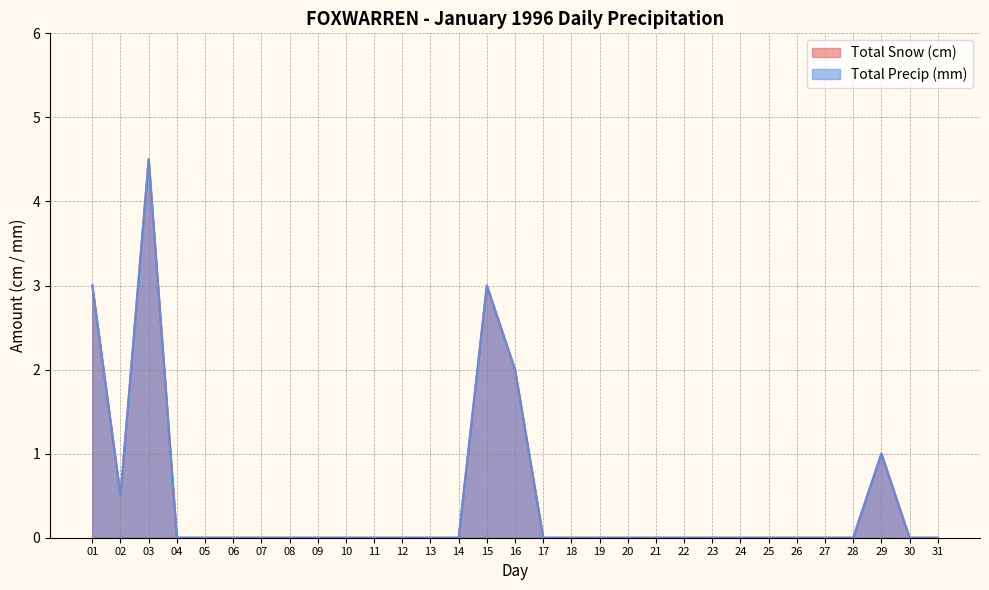

Reading left to right, list all the values displayed in this chart.

Total Snow (cm): 01=3.0	02=0.5	03=4.5	04=0.0	05=0.0	06=0.0	07=0.0	08=0.0	09=0.0	10=0.0	11=0.0	12=0.0	13=0.0	14=0.0	15=3.0	16=2.0	17=0.0	18=0.0	19=0.0	20=0.0	21=0.0	22=0.0	23=0.0	24=0.0	25=0.0	26=0.0	27=0.0	28=0.0	29=1.0	30=0.0	31=0.0
Total Precip (mm): 01=3.0	02=0.5	03=4.5	04=0.0	05=0.0	06=0.0	07=0.0	08=0.0	09=0.0	10=0.0	11=0.0	12=0.0	13=0.0	14=0.0	15=3.0	16=2.0	17=0.0	18=0.0	19=0.0	20=0.0	21=0.0	22=0.0	23=0.0	24=0.0	25=0.0	26=0.0	27=0.0	28=0.0	29=1.0	30=0.0	31=0.0